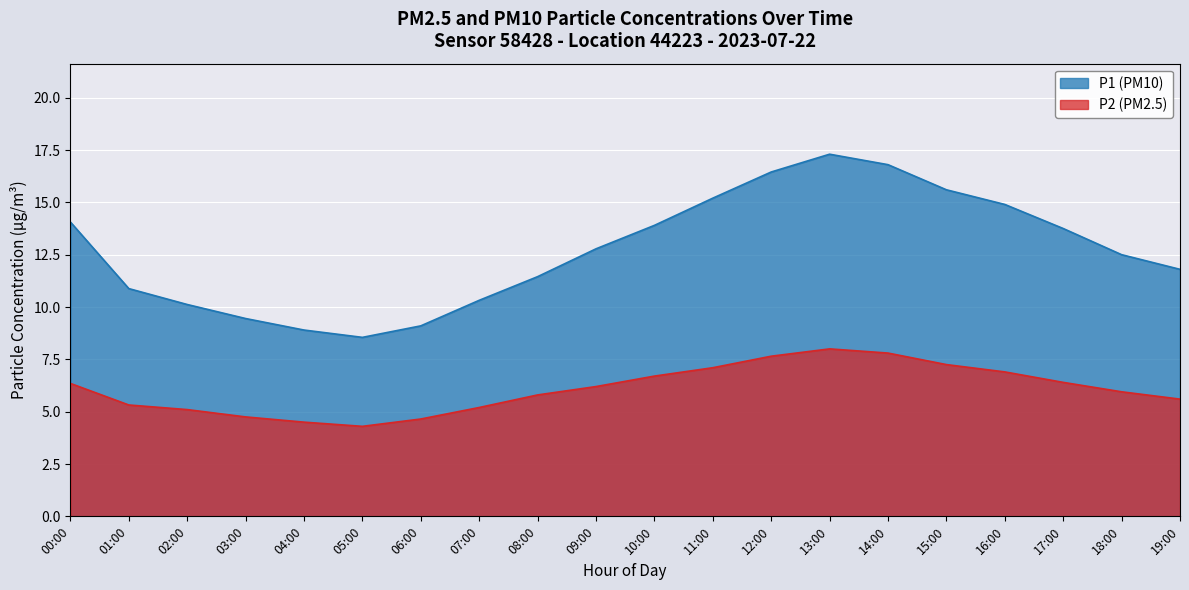

What is the difference between the maximum and minimum values in the P1 series?

8.8